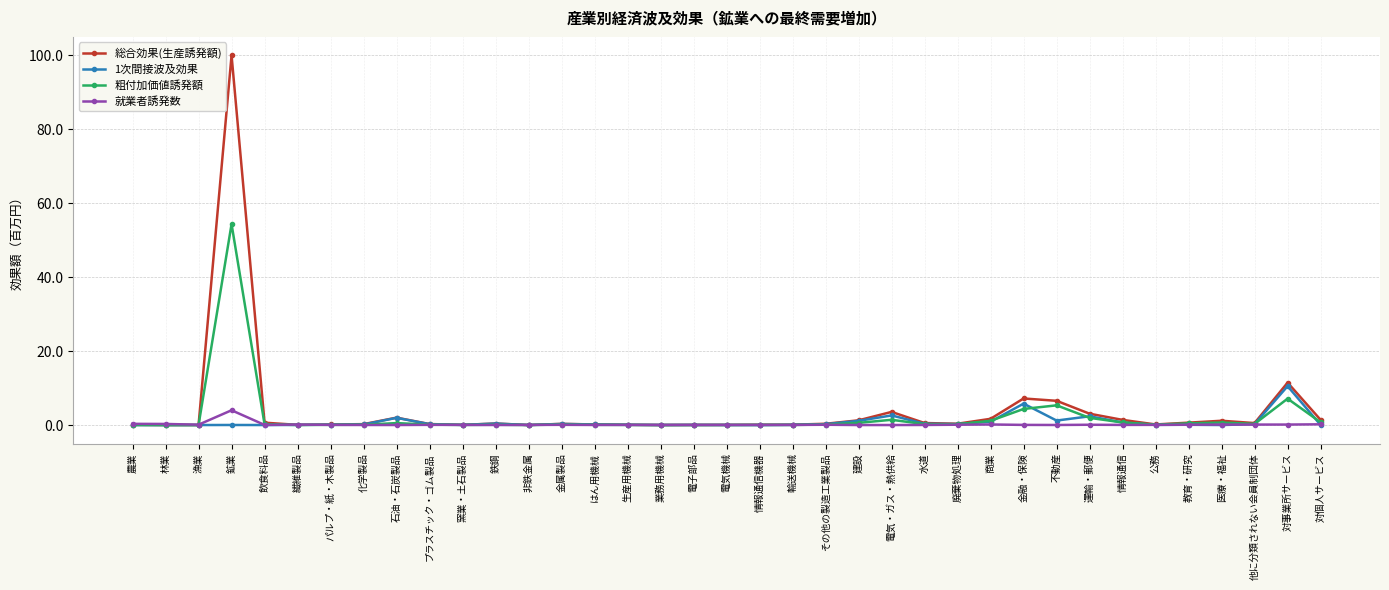

What is the sum of all 1次間接波及効果 values?

30.0